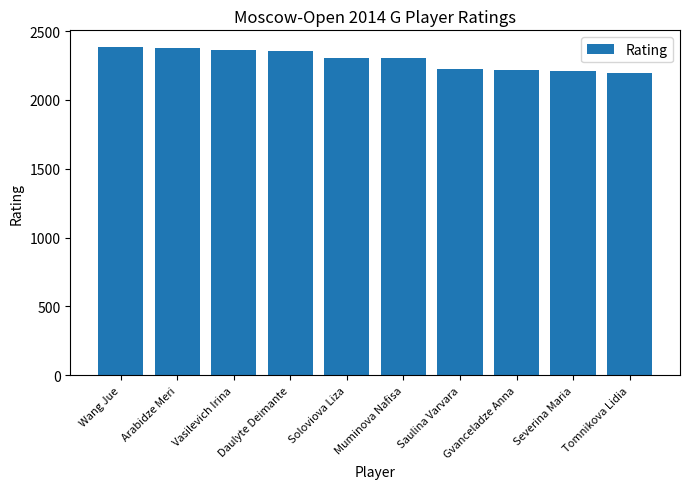

How many distinct data groups are displayed?

1